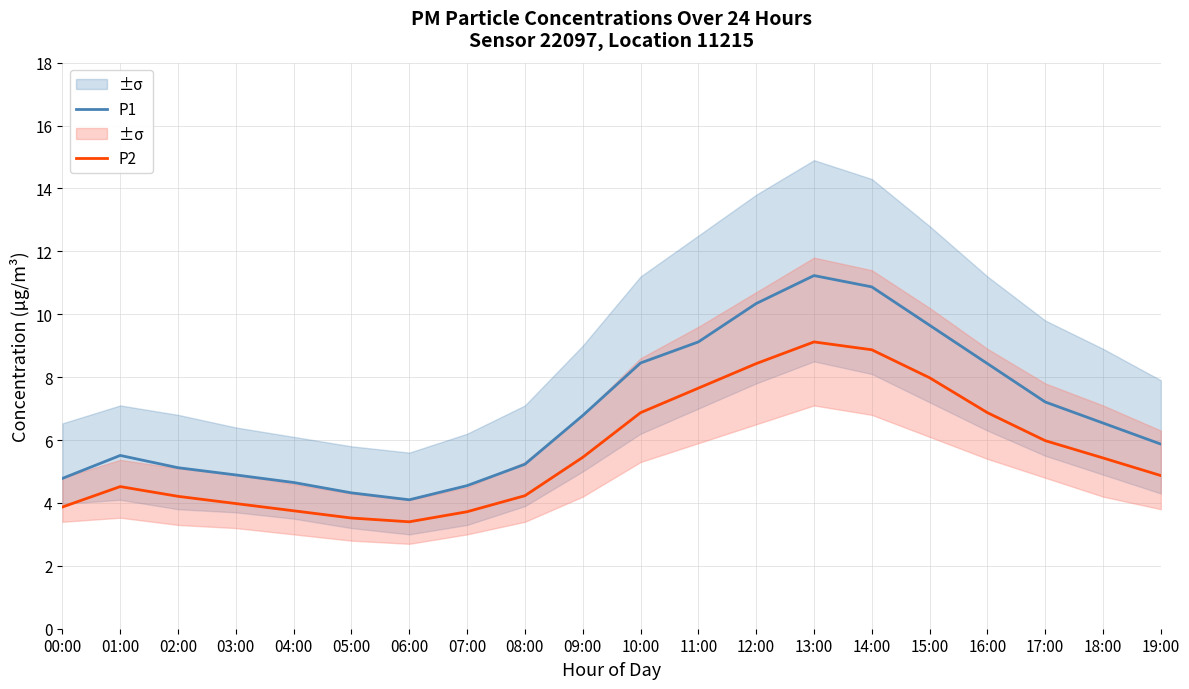

Where is the first local minimum for P2?

06:00